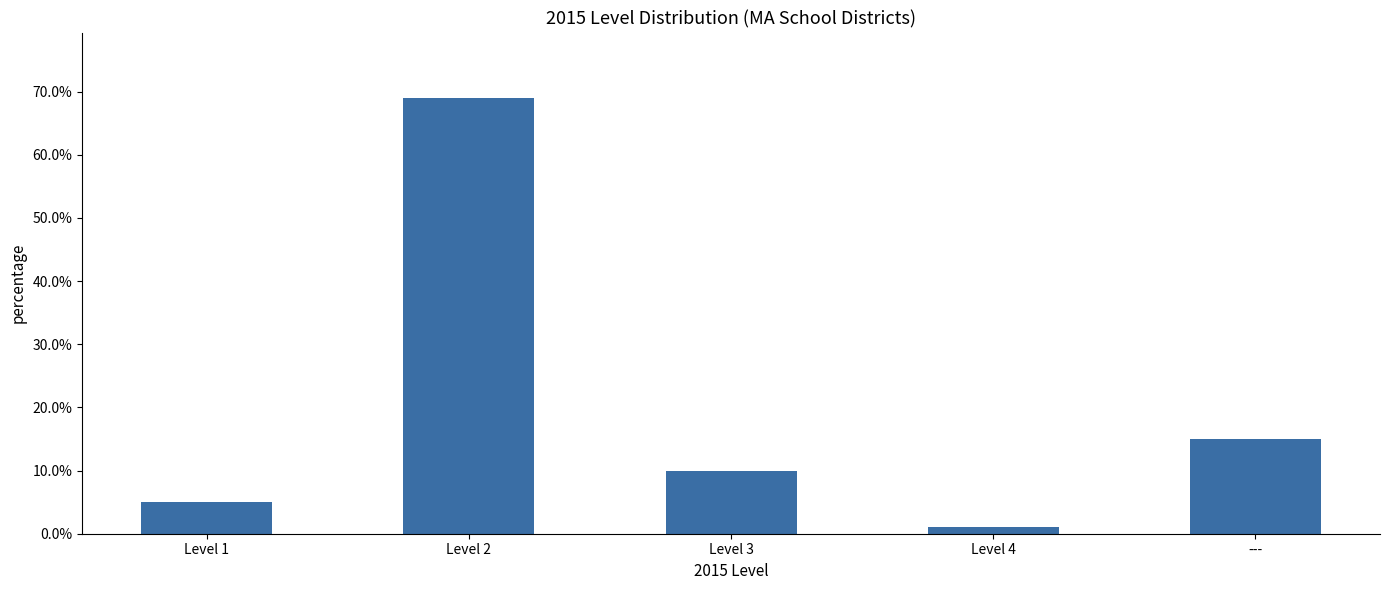

At which category does the chart reach its minimum across all series?

Level 4